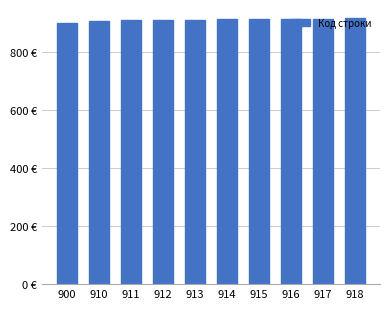

How many values exceed 914?

4